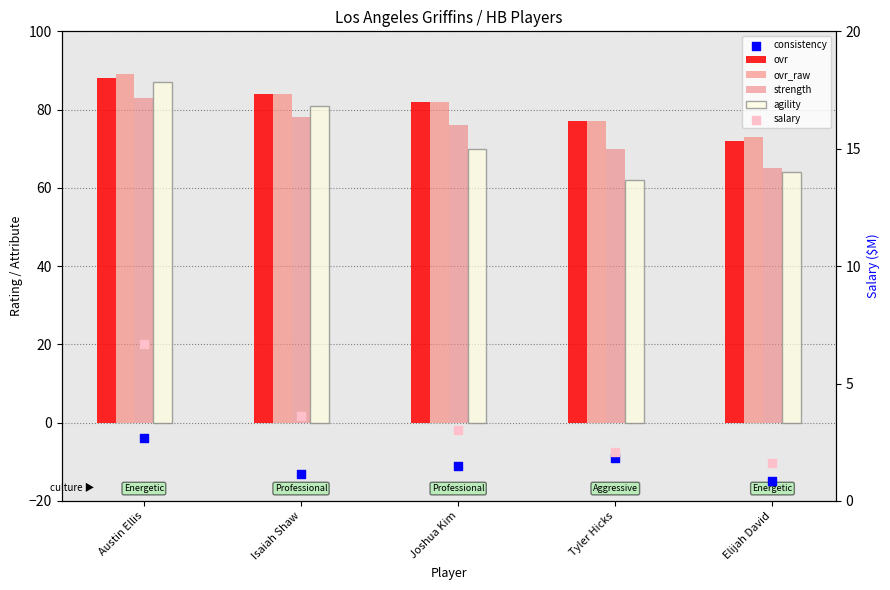

Which series contains the highest Y value?

ovr_raw